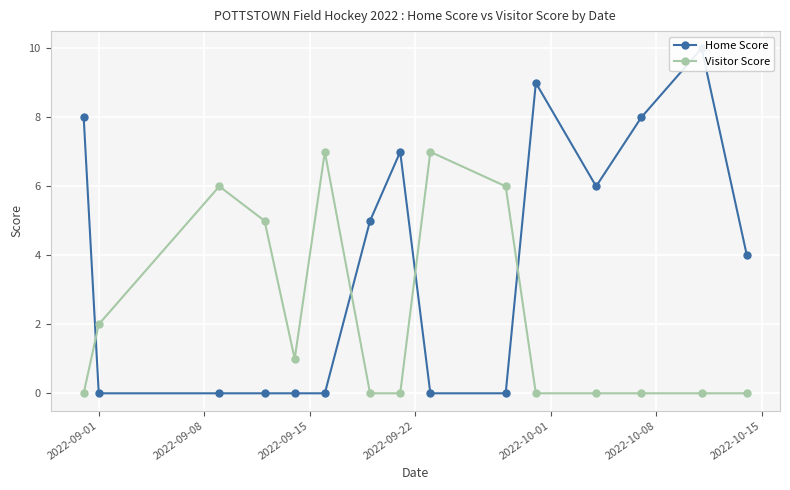

What is the sum of all Home Score values?

57